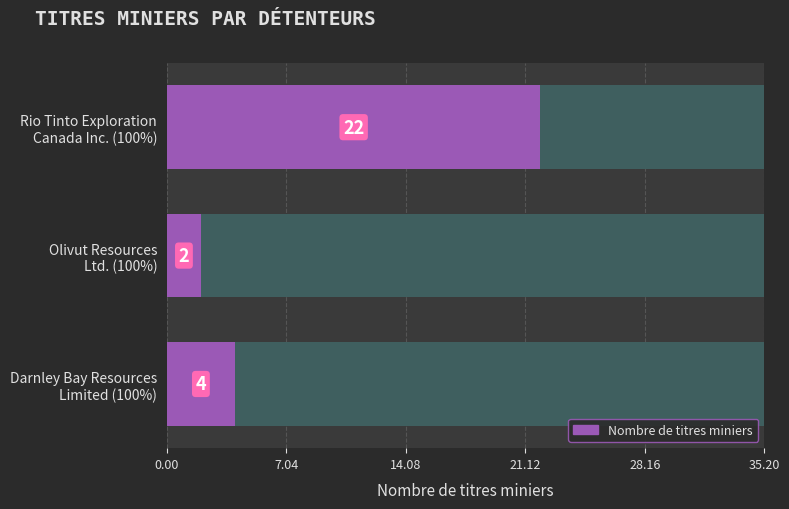

How many distinct data groups are displayed?

1